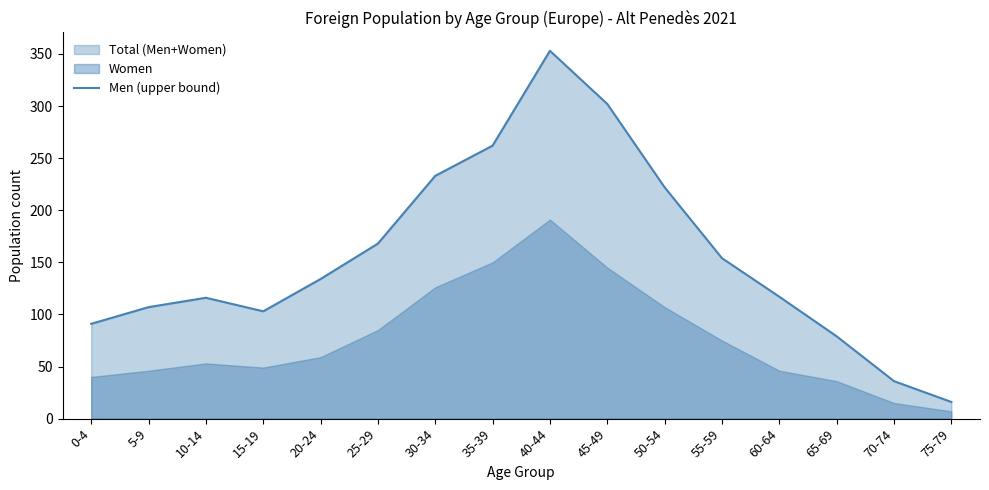

What is the minimum value shown in the chart?

16